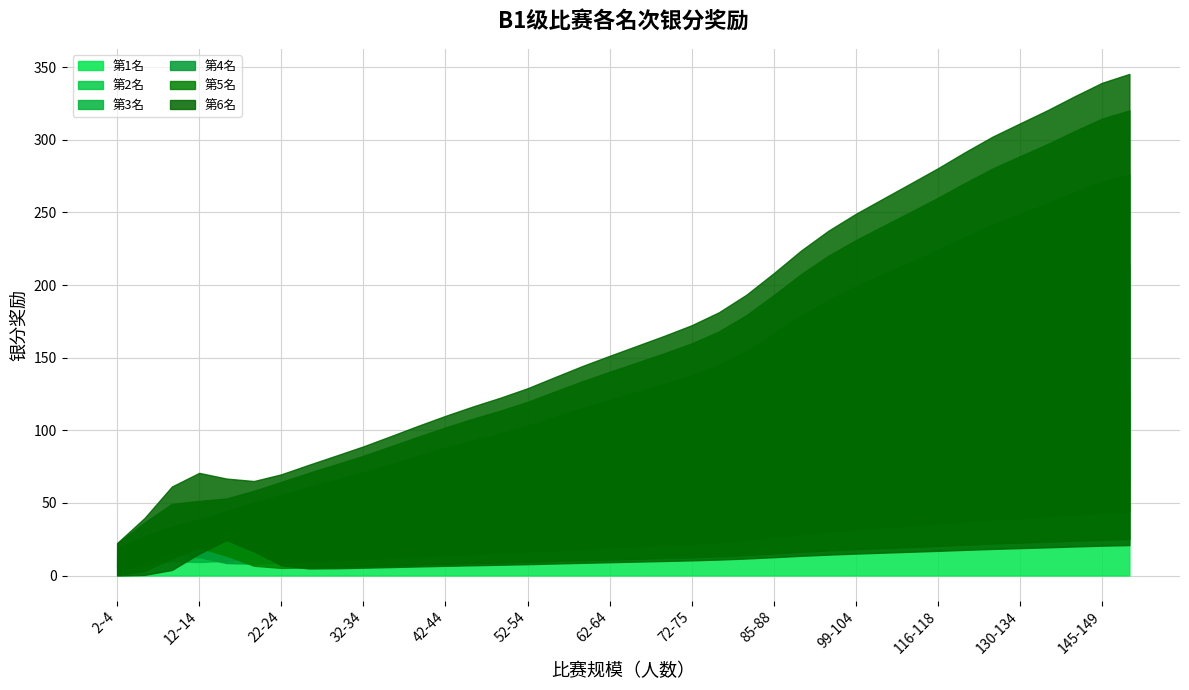

Is it true that 第6名 equals 5.0 at 29-31?

True